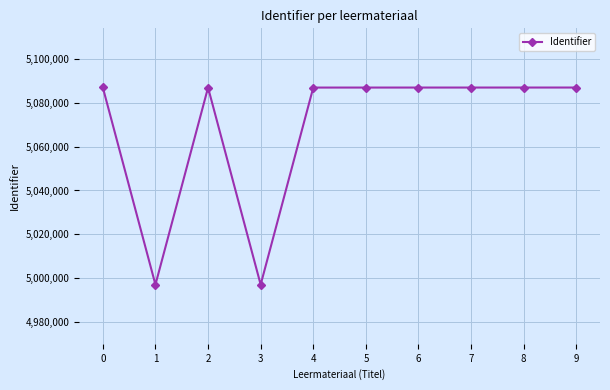

What is the difference between the maximum and minimum values?

89723